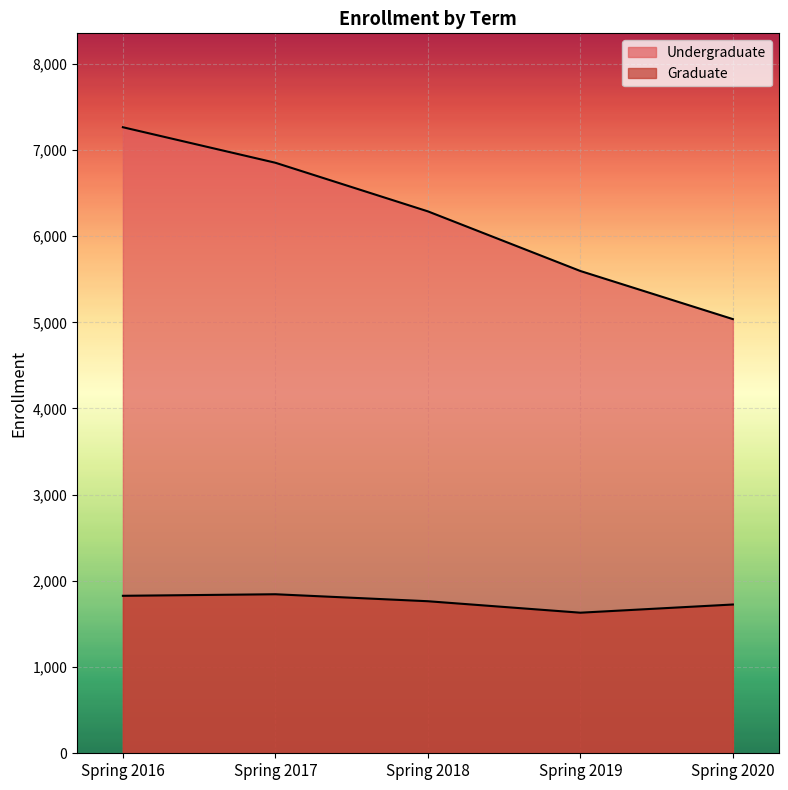

How many interior local valleys does the Graduate series have?

1